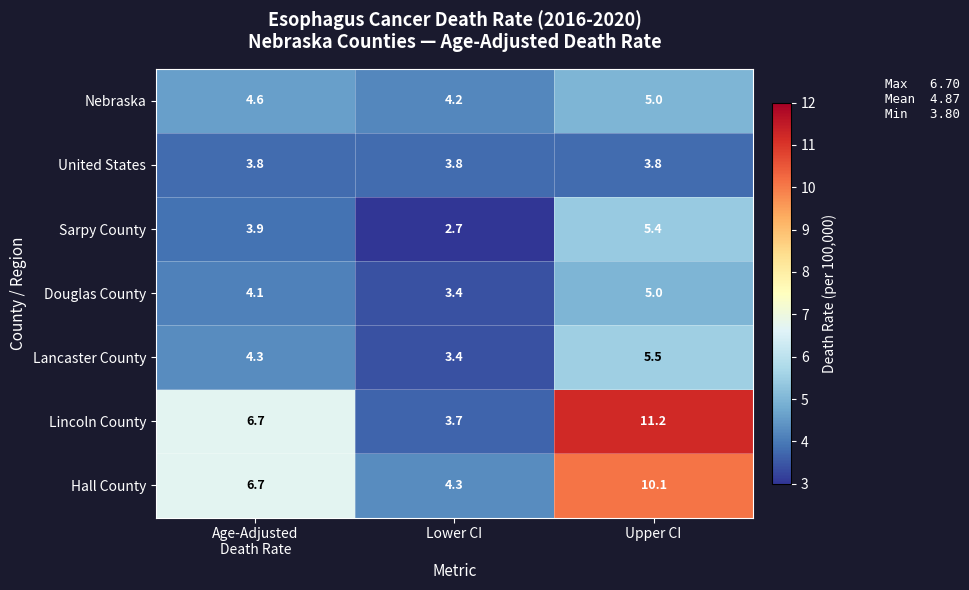

Read the Lincoln County value at Upper CI.

11.2